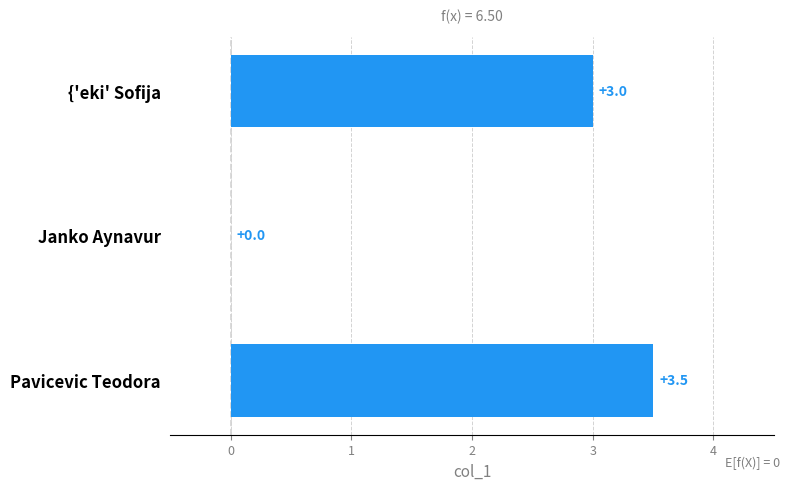

Where is the data nearest to the value 1?

Janko Aynavur